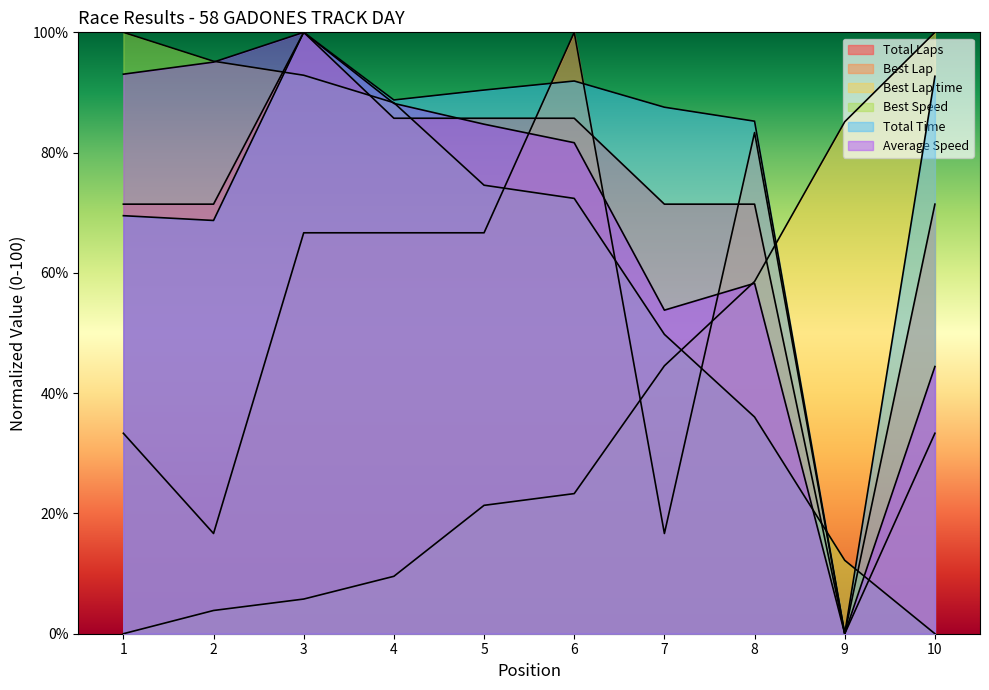

Does the chart have visible grid lines?

No